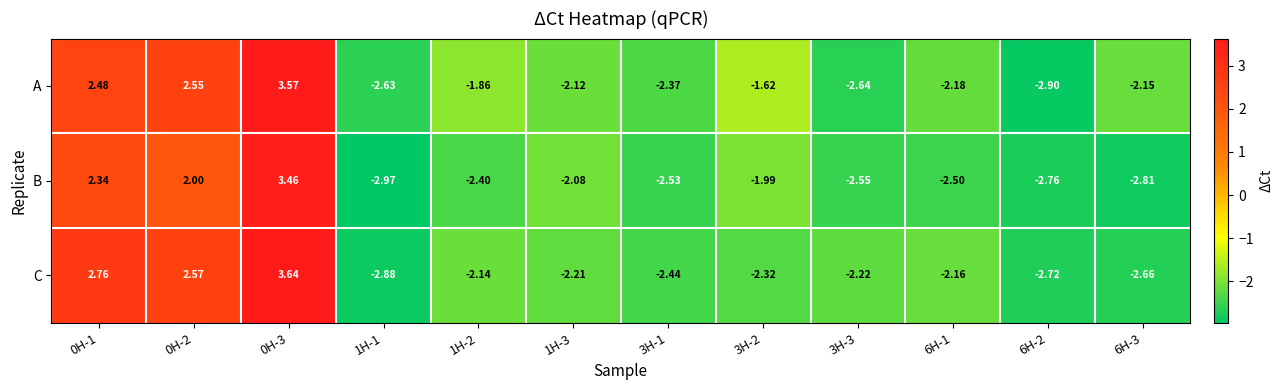

Is the value of C at 3H-3 greater than the value of B at 1H-3?

No